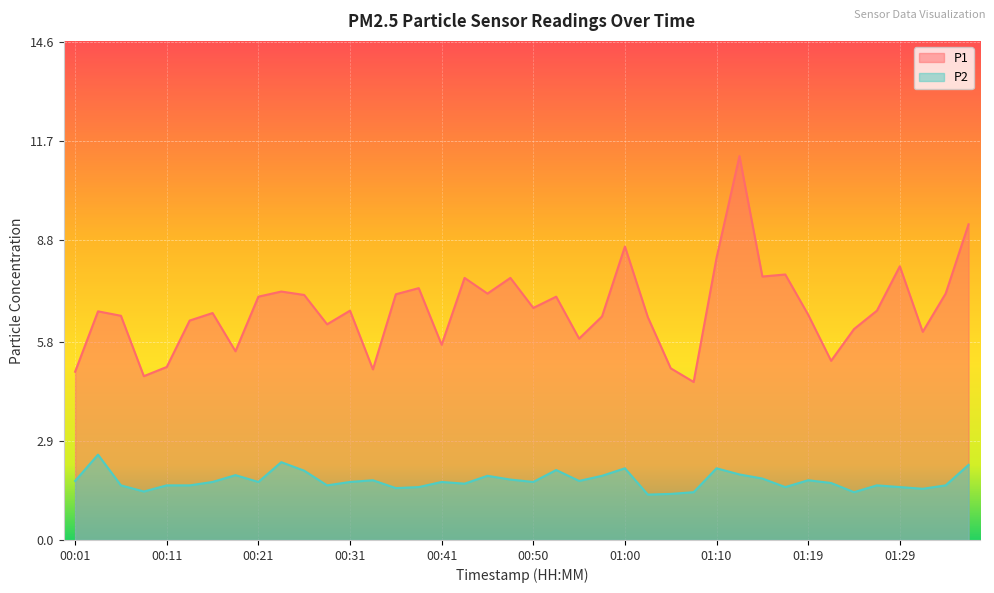

True or false: P2 and P1 intersect in this chart.

False